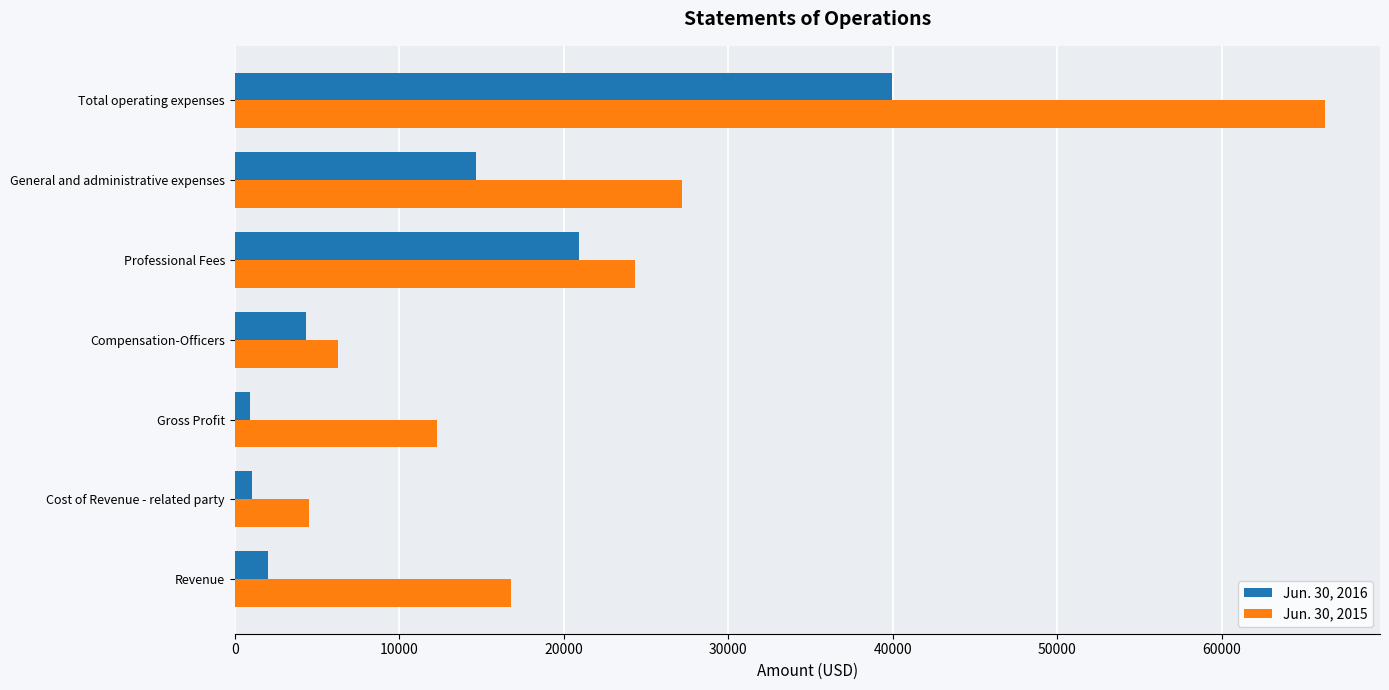

Rank the categories by Jun. 30, 2015 value from lowest to highest.

Cost of Revenue - related party, Compensation-Officers, Gross Profit, Revenue, Professional Fees, General and administrative expenses, Total operating expenses